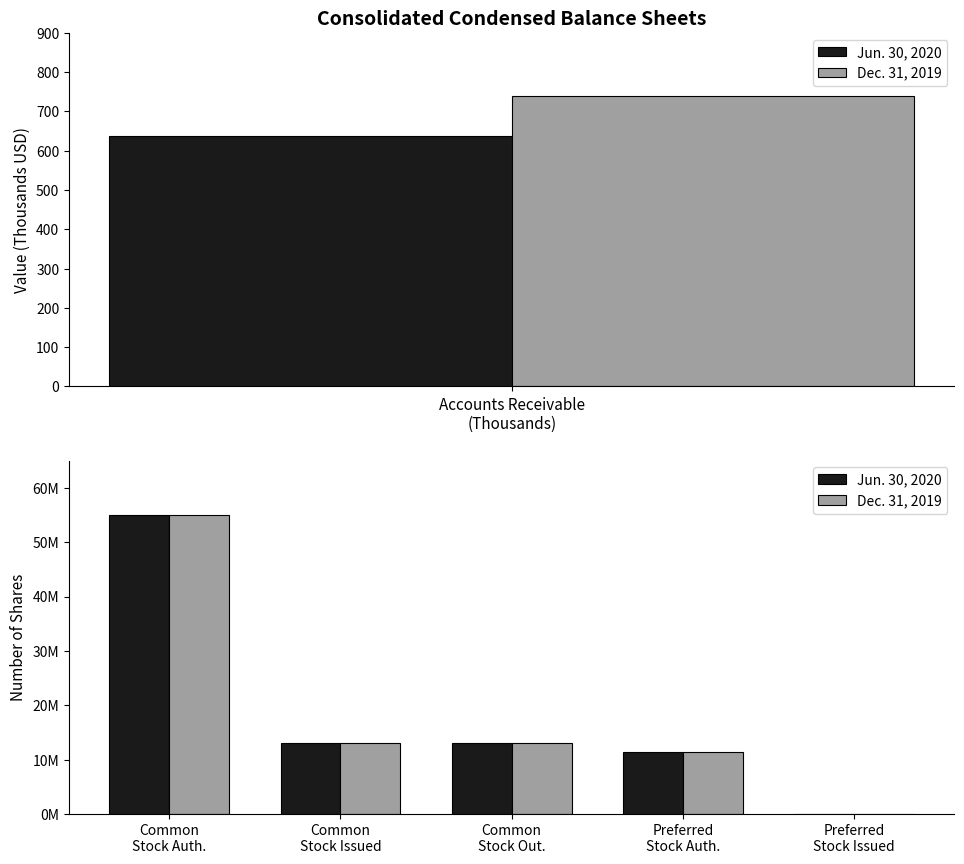

Count the number of categories in the chart.

5